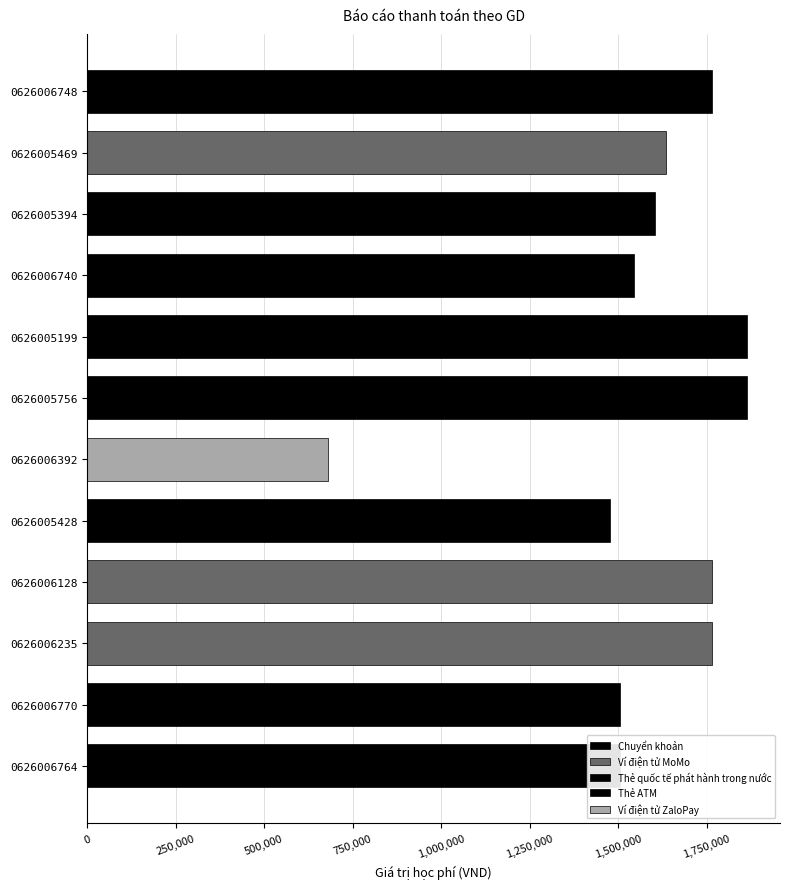

The value at 0626005756 is 1864000. True or false?

True